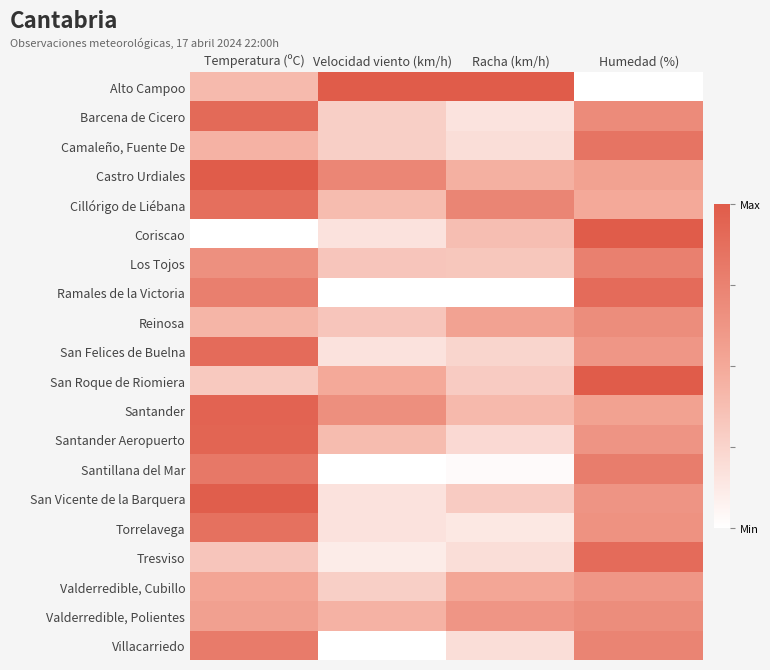

Between Velocidad viento (km/h) and Racha (km/h), which is larger?

Racha (km/h)